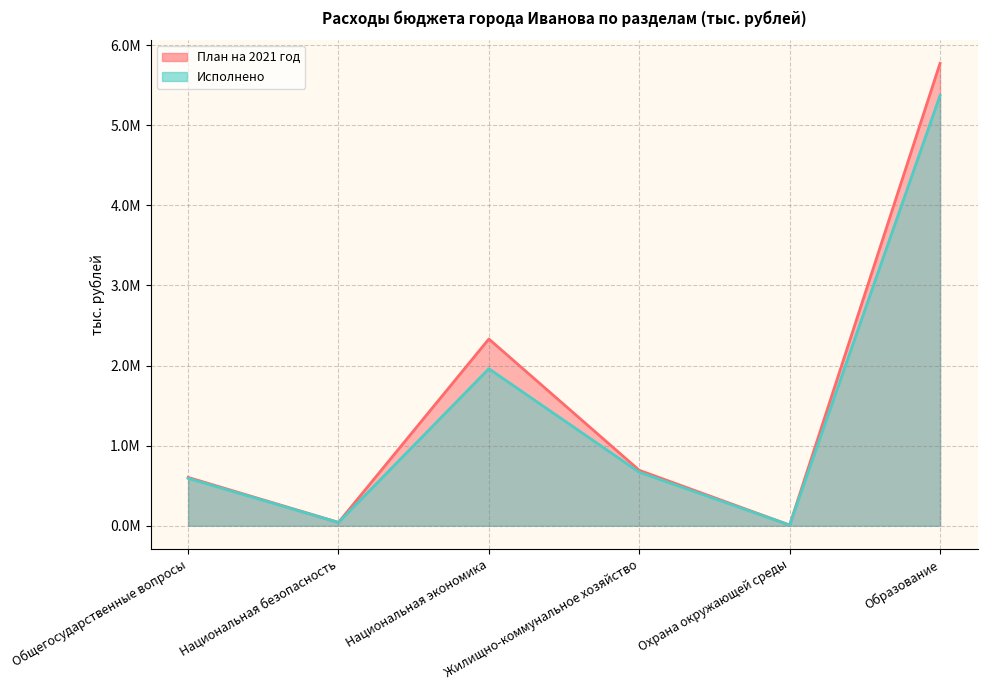

What is the value of the Исполнено point at the 1st from the left?

592160.6